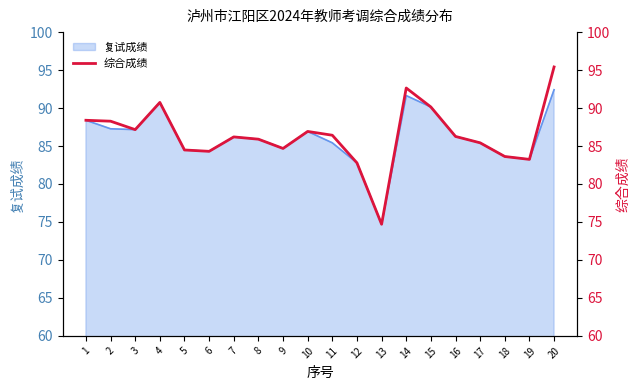

What is the value of the 3rd point from the left?

87.2